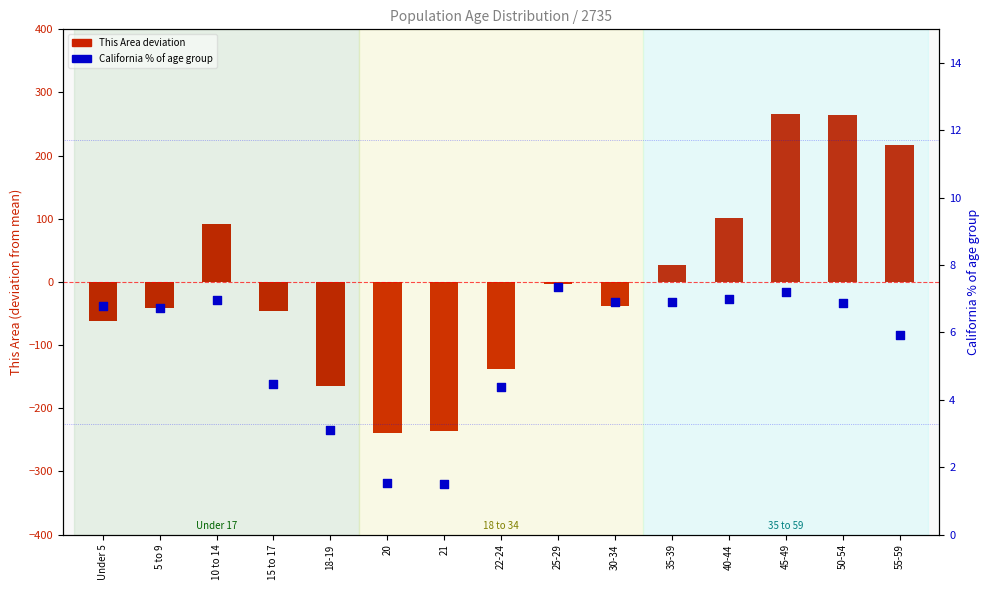

At how many categories does at least one series exceed -238?

15